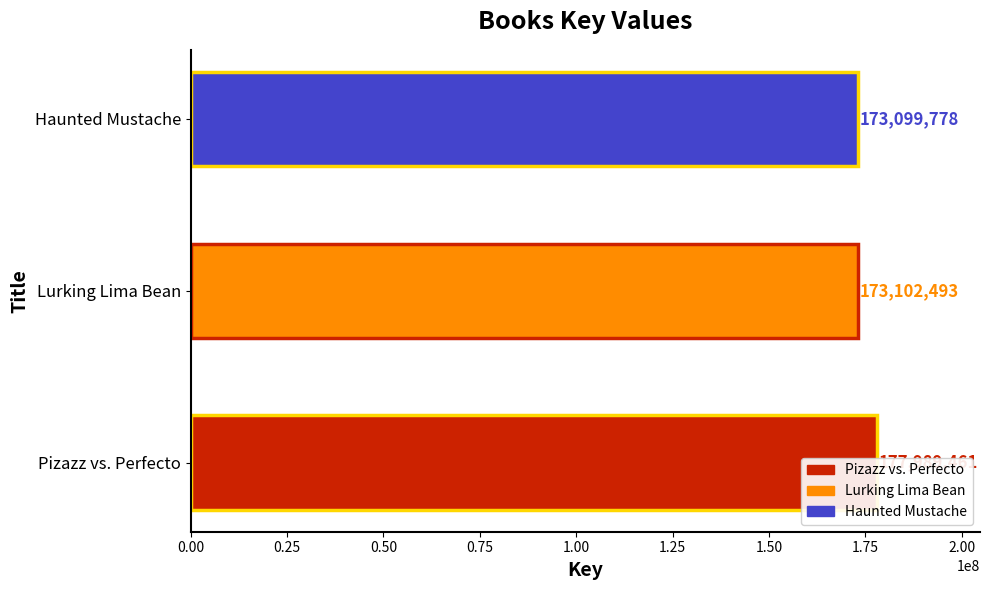

What is the sum of all values?

524191732